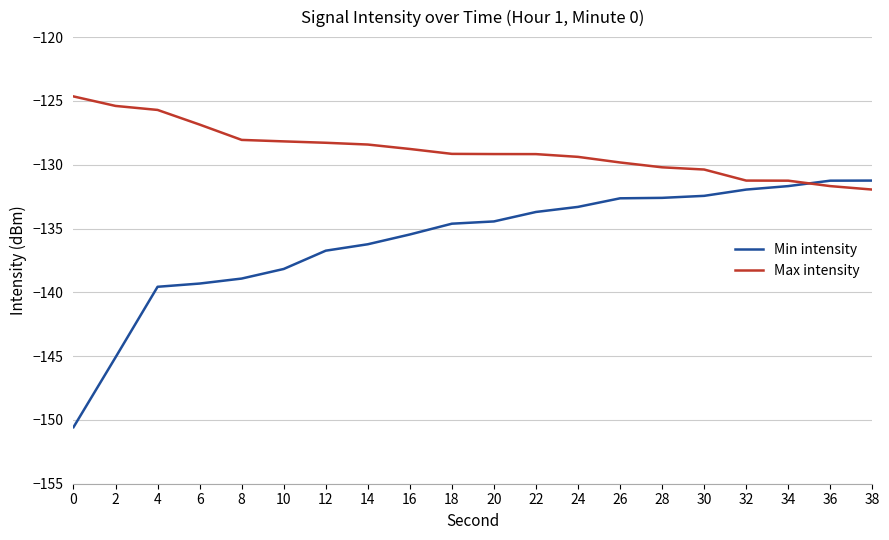

How many times do Min intensity and Max intensity cross each other?

1